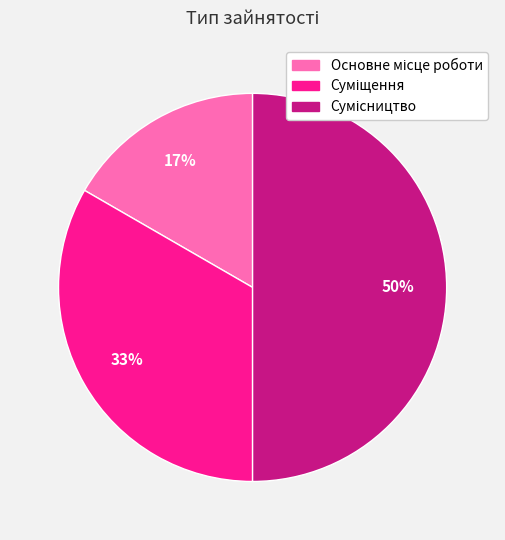

To the nearest percent, what is the difference between the largest and smallest slice percentages?

33%